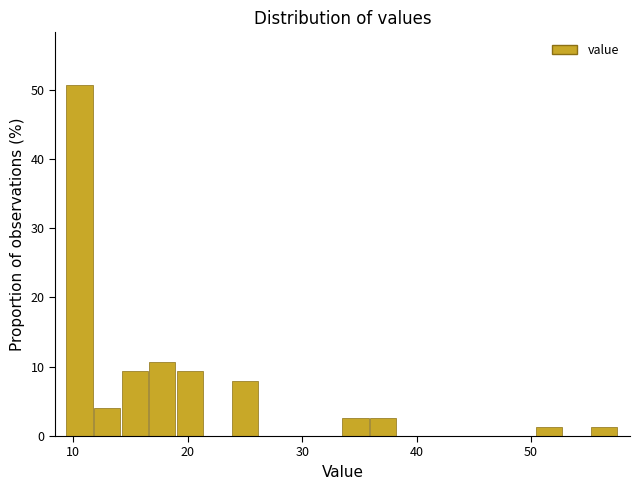

Read against the x-axis, roughly where is the centre of the tallest bar?

11